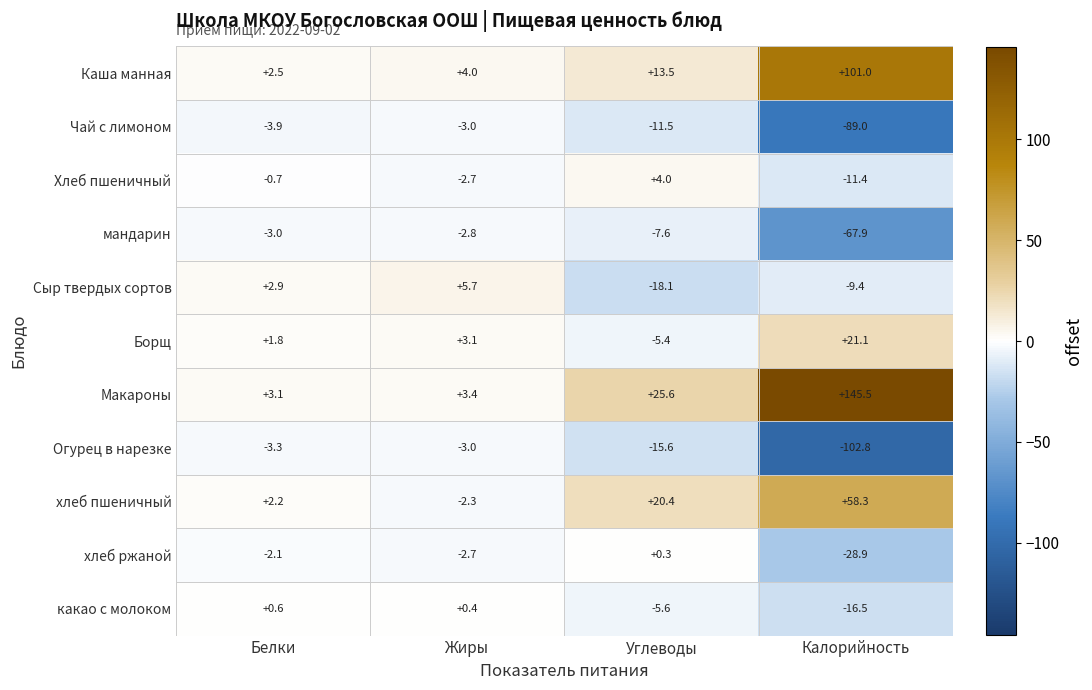

Which series changed the most between Белки and Калорийность?

Макароны